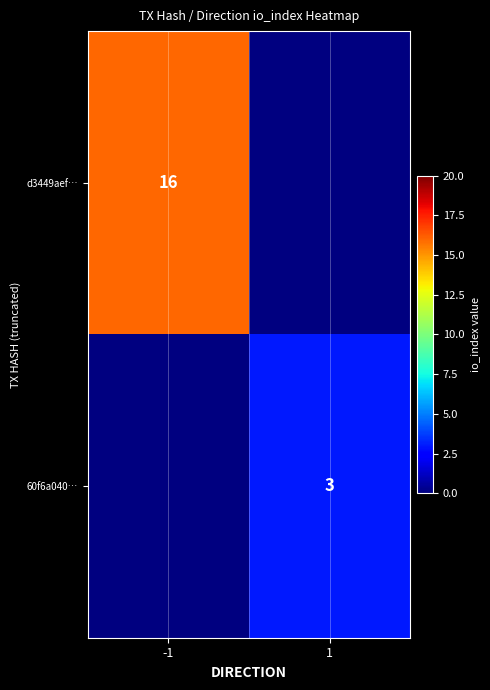

At how many categories does at least one series exceed 12?

1